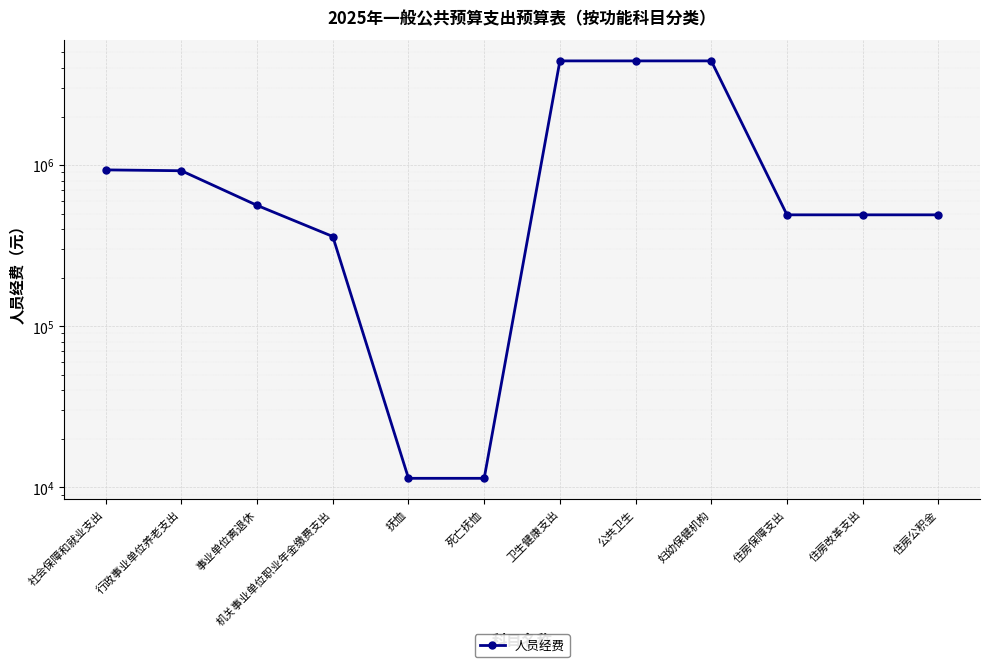

How many values are below 561600?

6